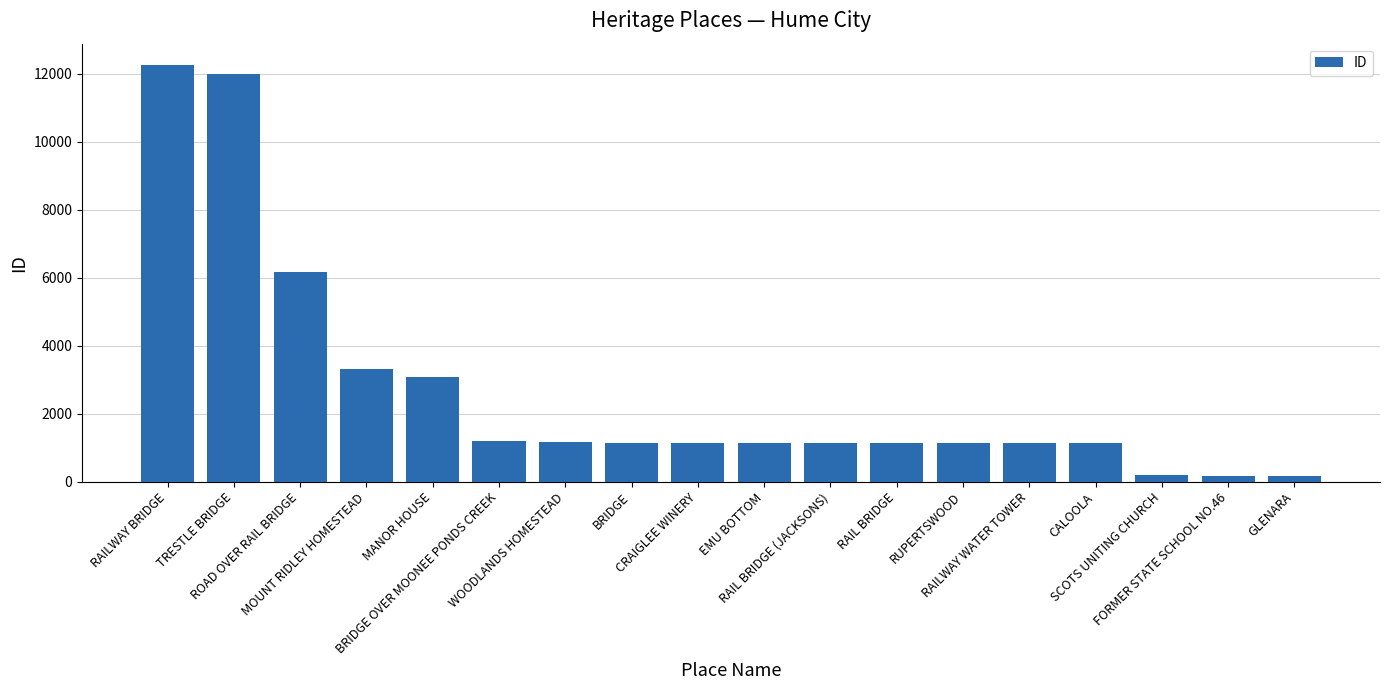

What is the value of the 4th bar from the left?

3321